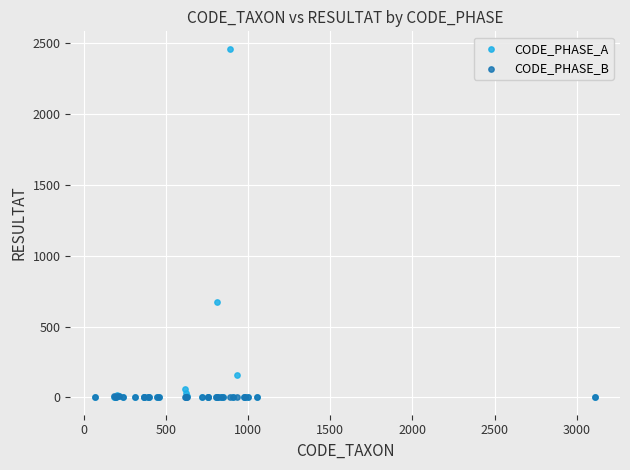

Across all series, what Y value is closest to 1231?

672